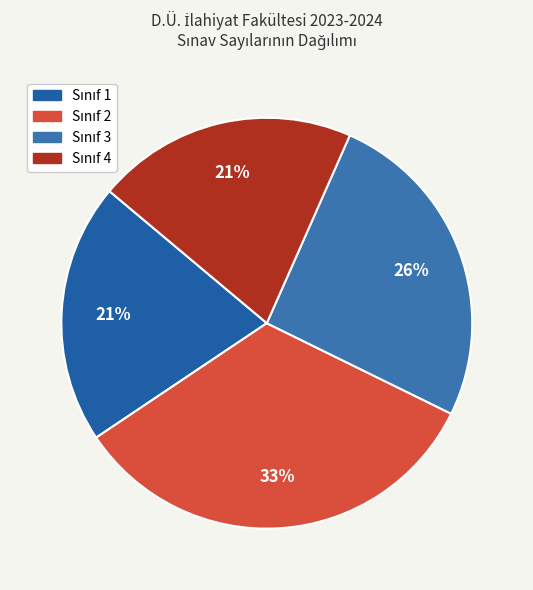

To the nearest percent, what is the average slice percentage?

25%